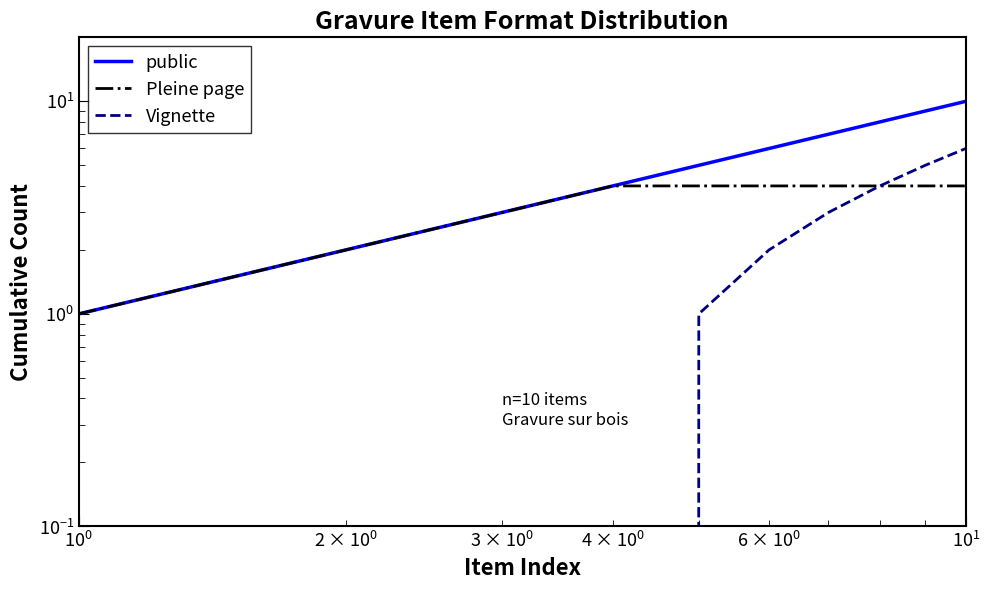

What is the maximum value for Pleine page?

4